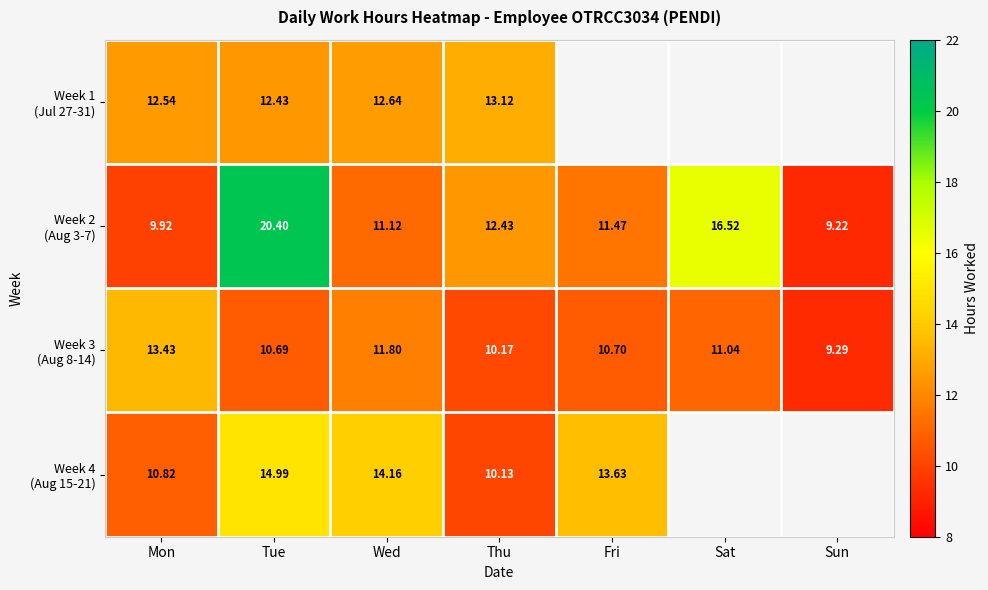

What is the total value across all series at Thu?

45.9